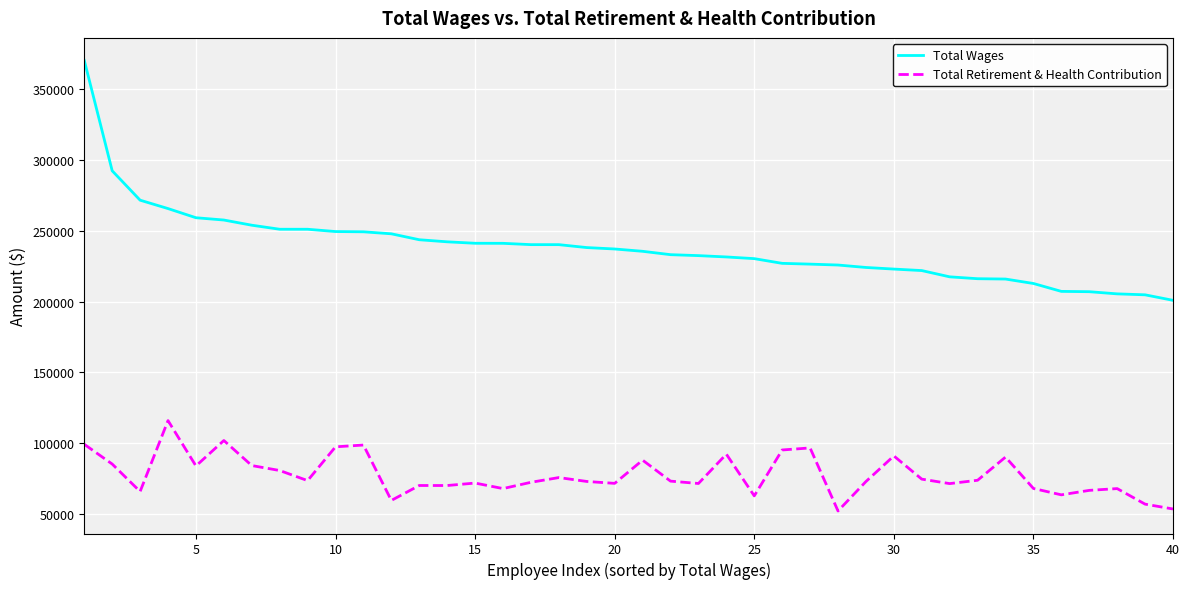

Which series has the largest total across all categories?

Total Wages